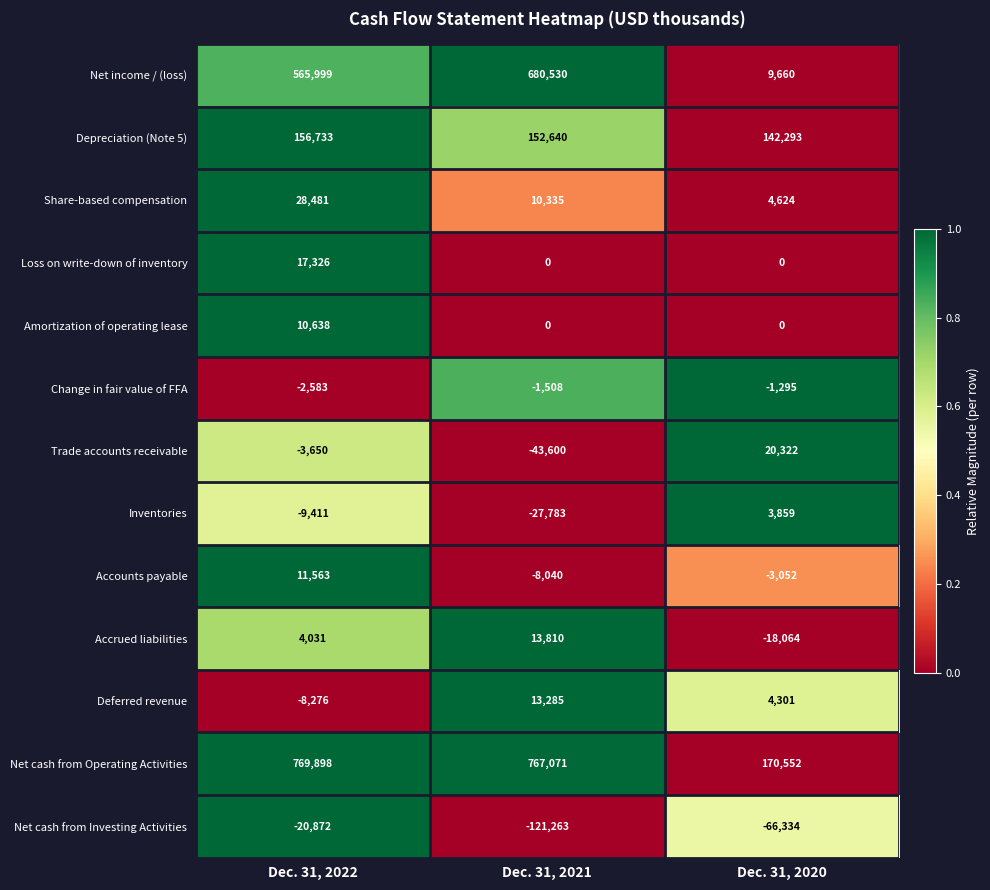

What is the difference between the maximum and second lowest values in the Net cash from Investing Activities series?

45462